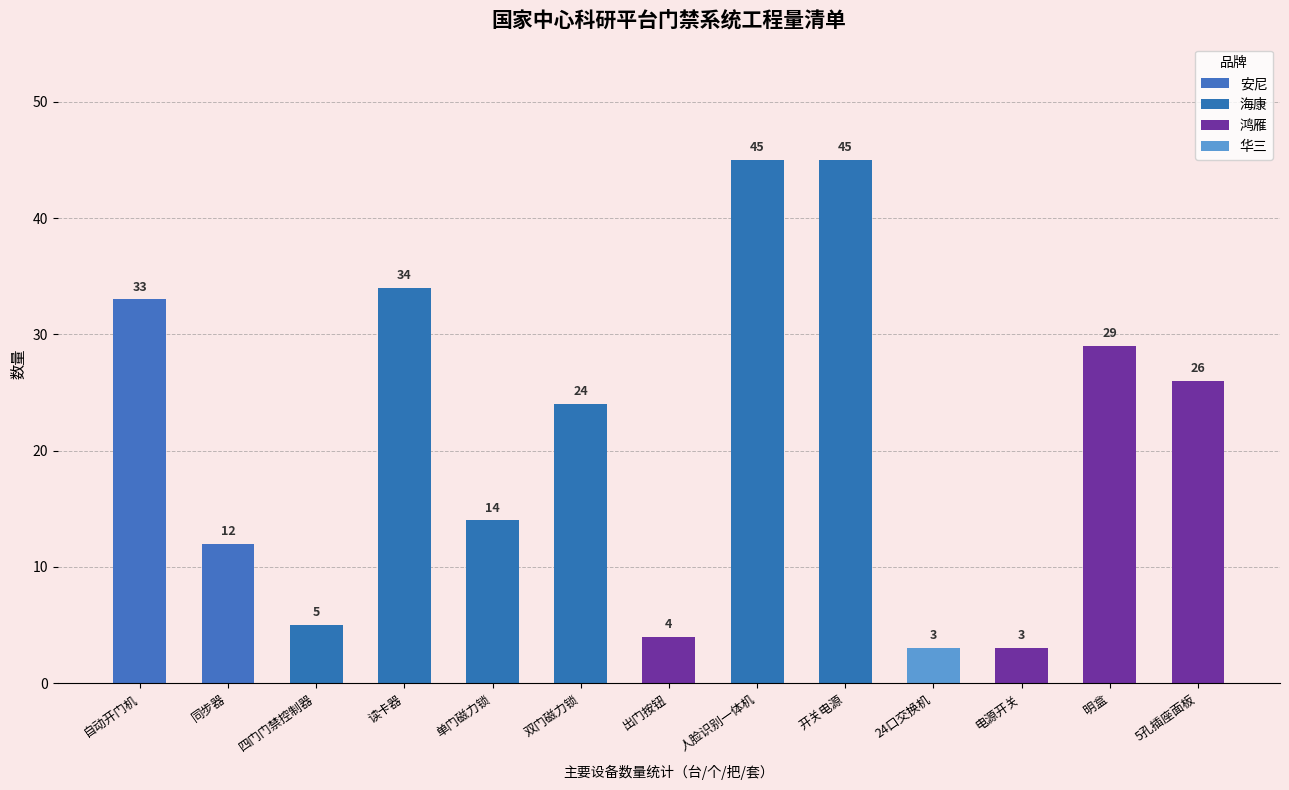

What position from the right is 人脸识别一体机?

6